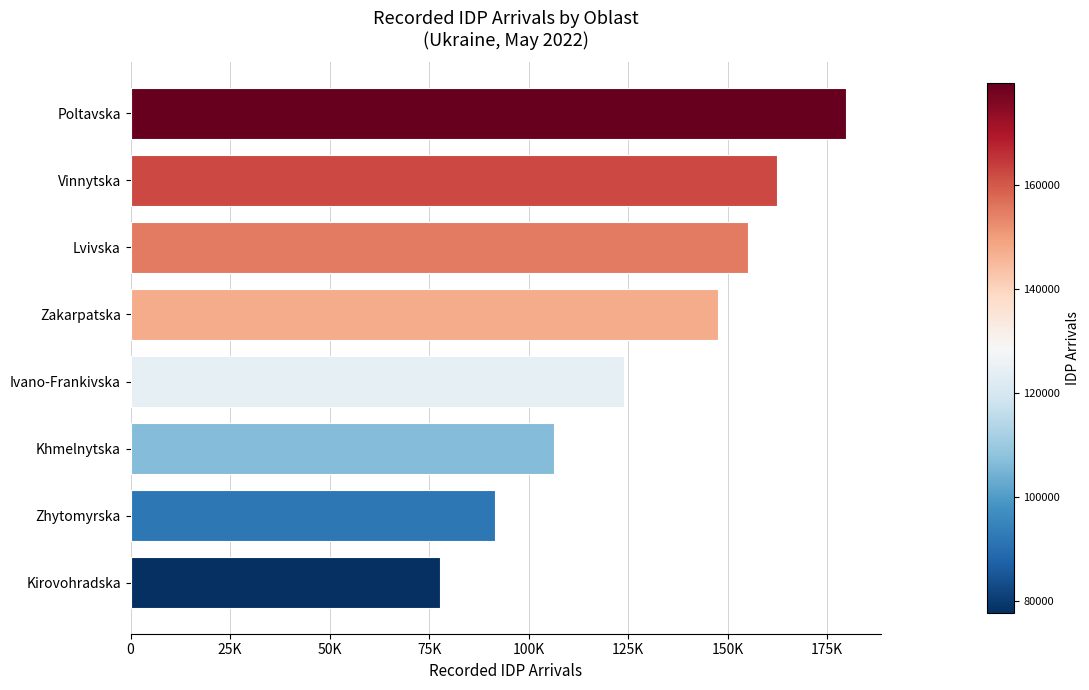

What is the greatest value displayed?

179648